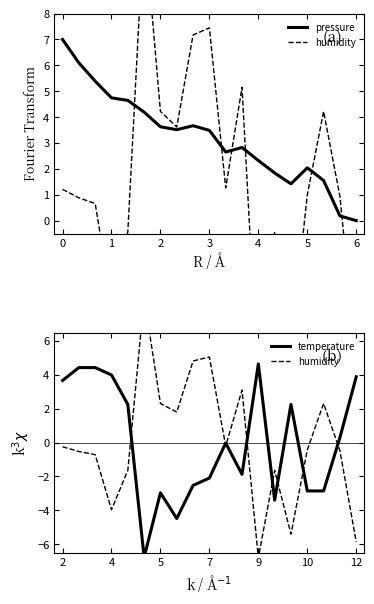

Which category has the lowest value in the pressure series?

6